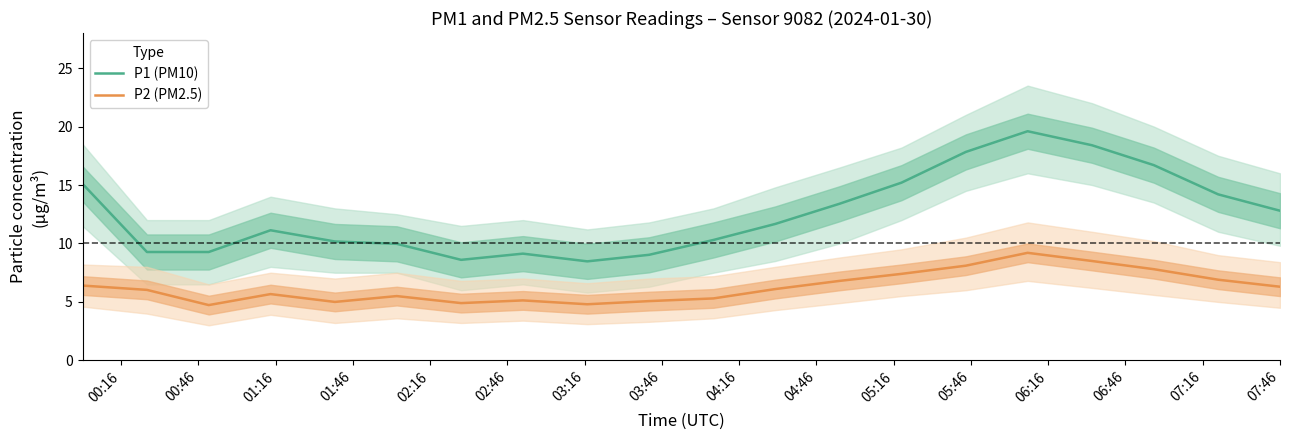

True or false: P2 (PM2.5) and P1 (PM10) cross at least once.

False